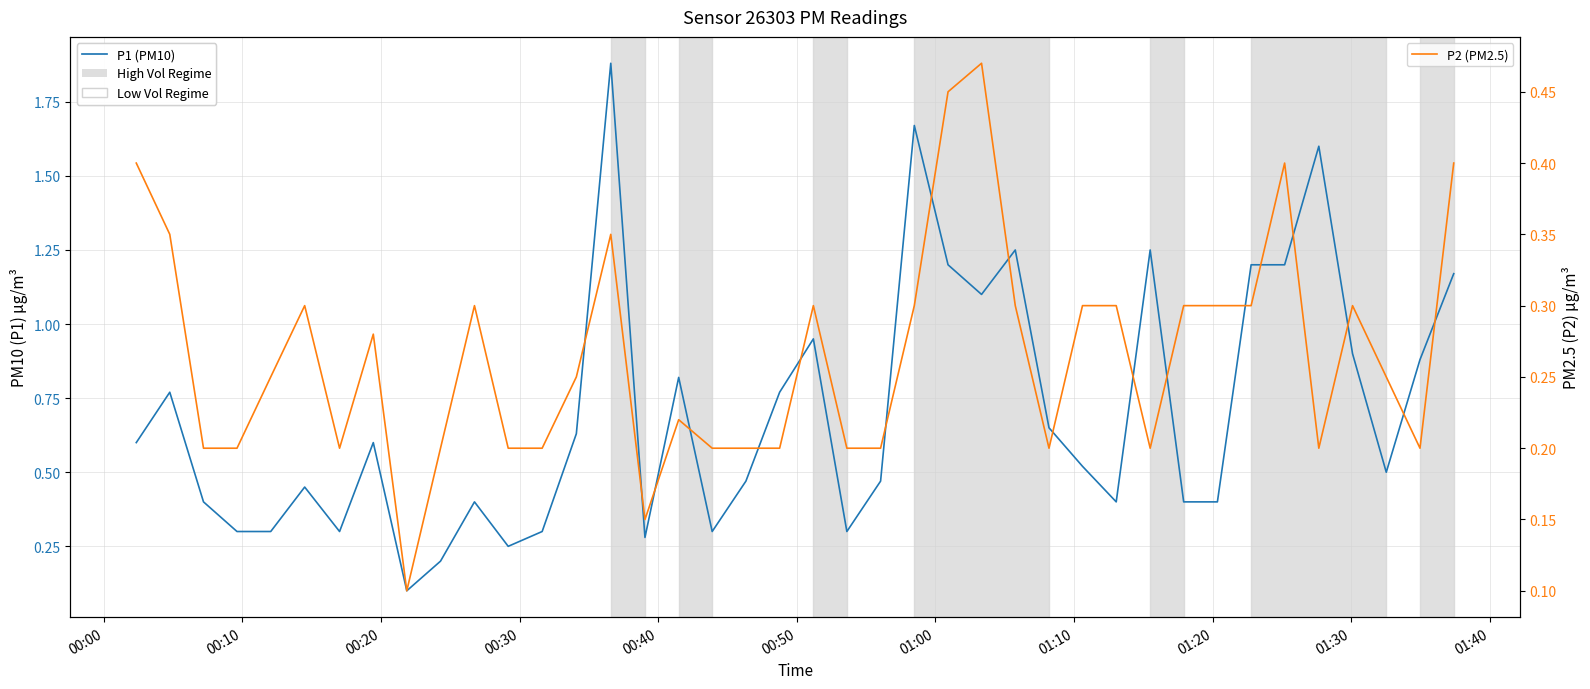

Is the value of P2 (PM2.5) at 20 greater than the value of P1 (PM10) at 18?

No